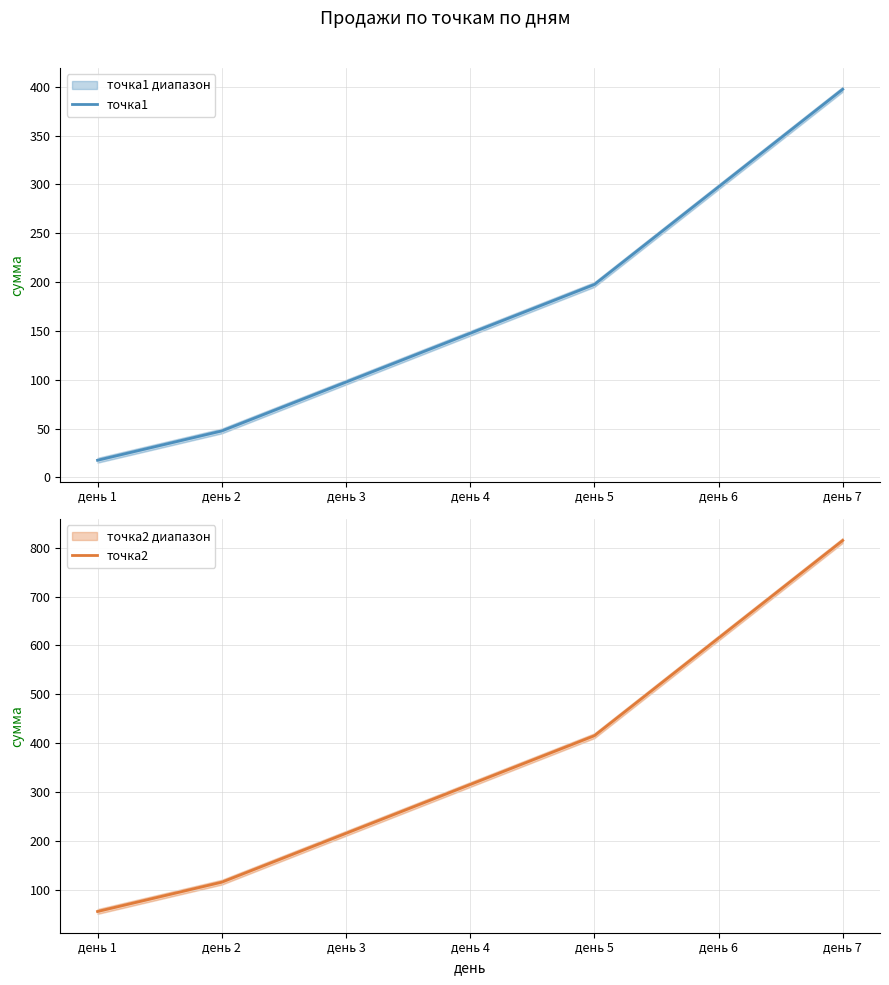

What is the total value across all series at день 1?

72.5